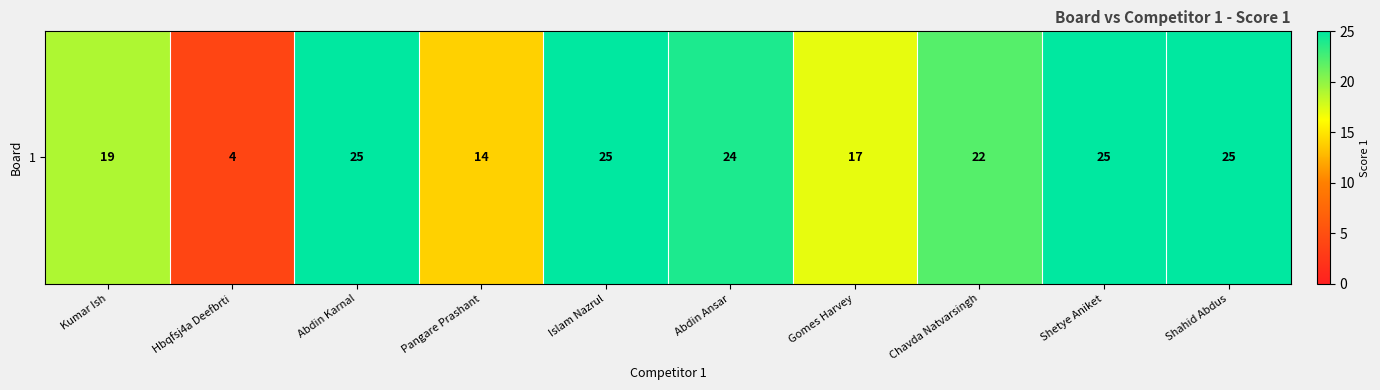

List the labels in order of value, largest first.

Abdin Karnal, Islam Nazrul, Shetye Aniket, Shahid Abdus, Abdin Ansar, Chavda Natvarsingh, Kumar Ish, Gomes Harvey, Pangare Prashant, Hbqfsj4a Deefbrti